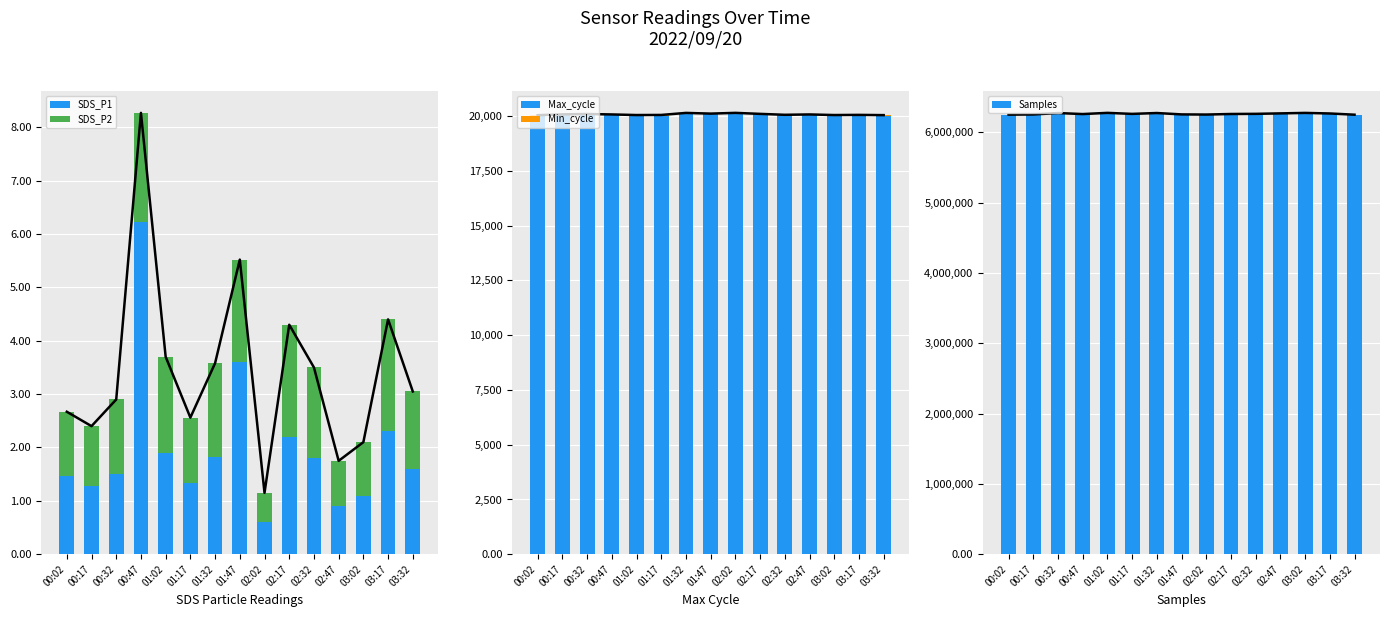

Which series has the widest spread of values?

Samples